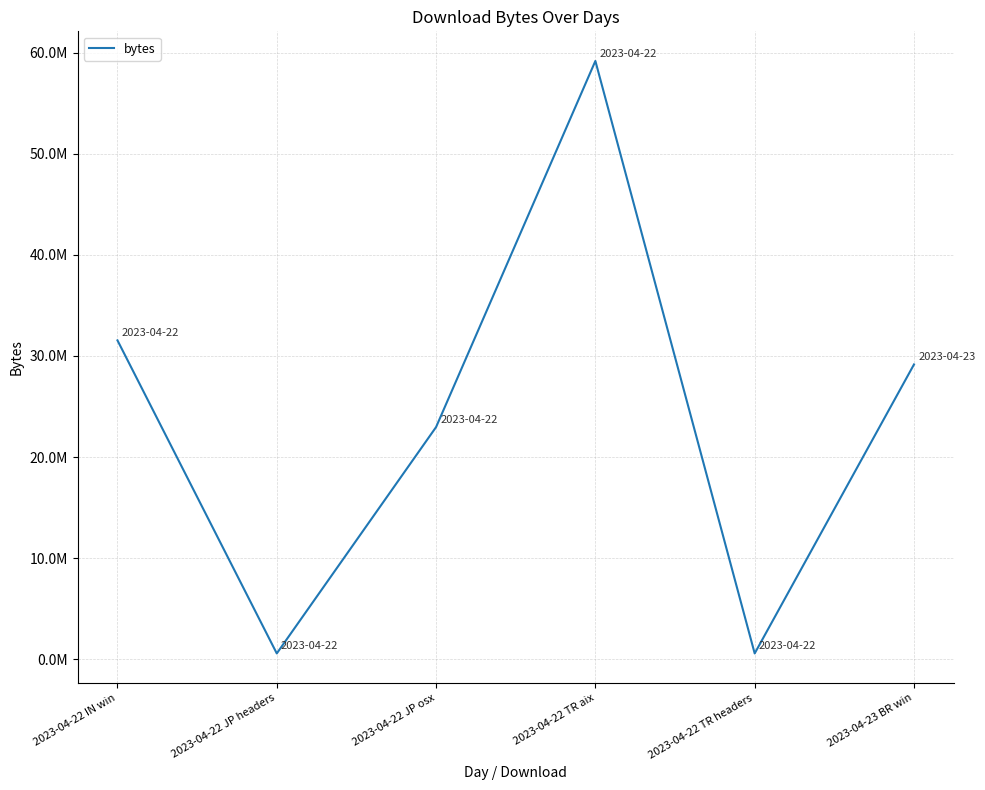

The chart shows a value of 31539366 at 2023-04-22 IN win. True or false?

True